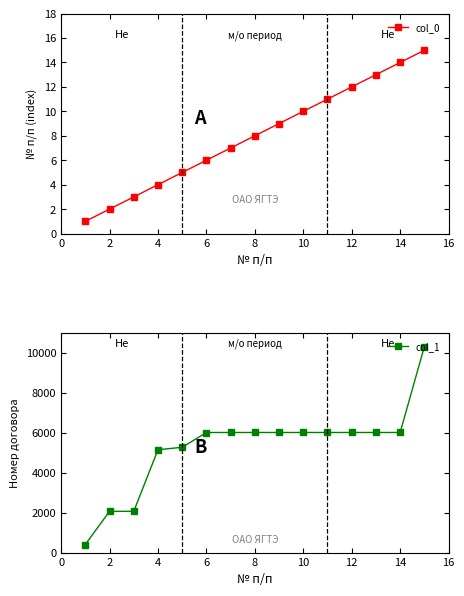

True or false: col_0 and col_1 intersect in this chart.

False